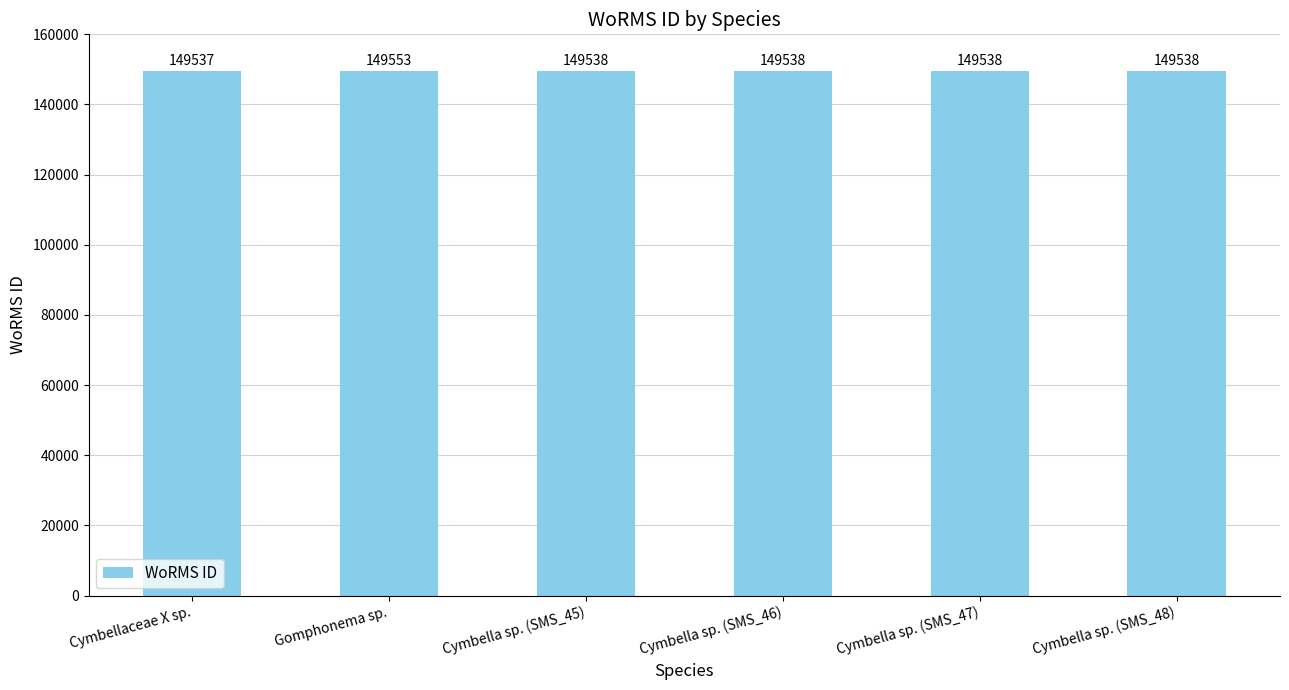

How many categories are shown in the chart?

6